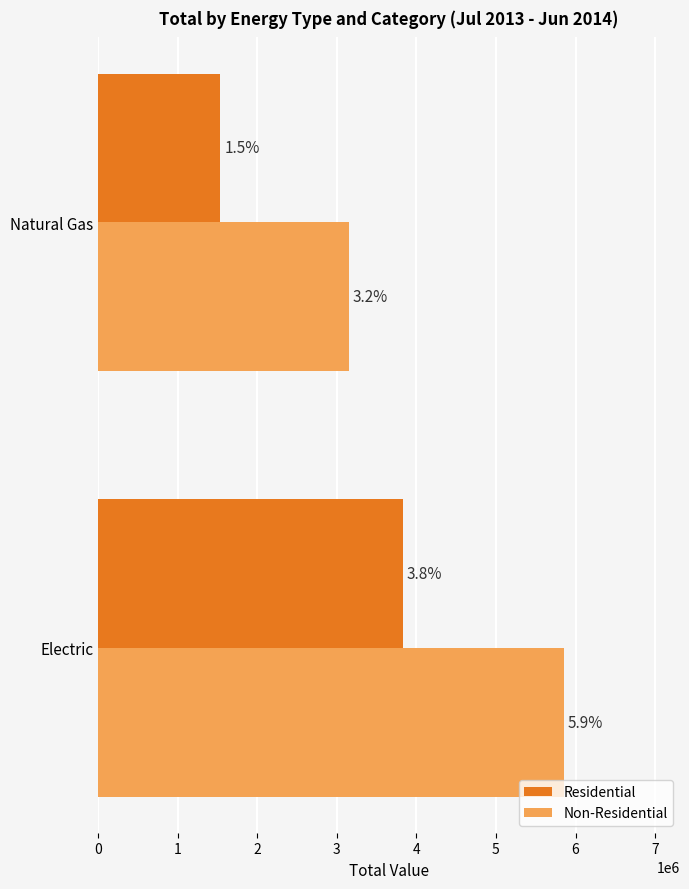

What are all the series names shown in the legend?

Residential, Non-Residential